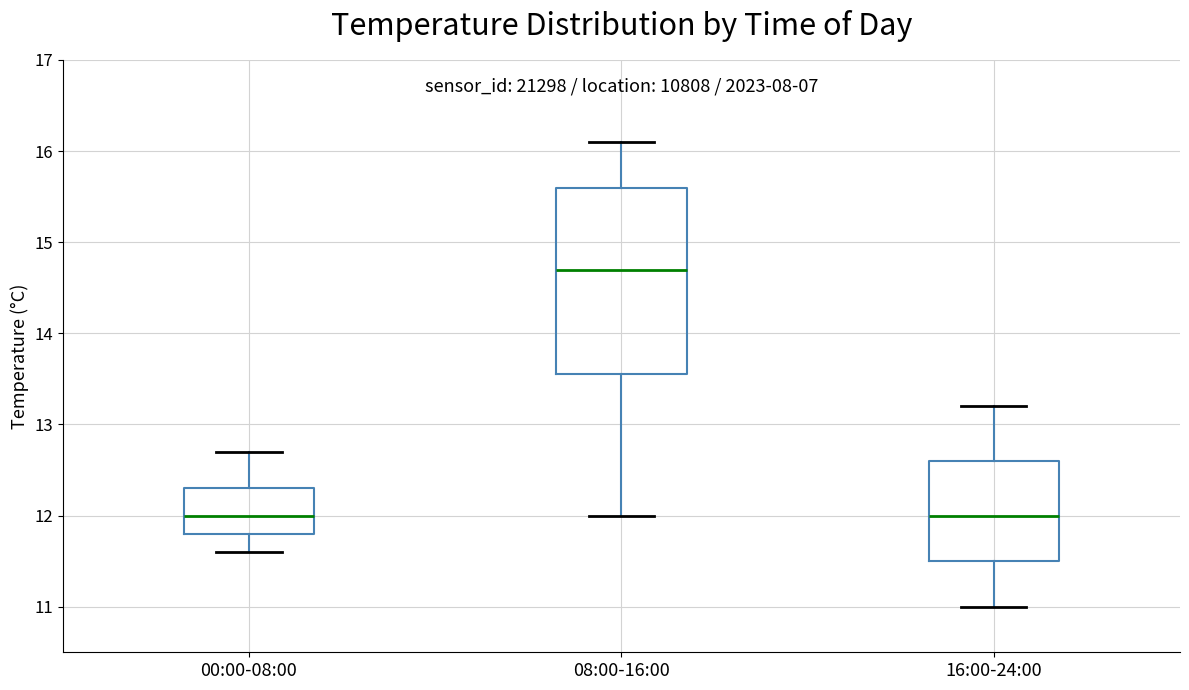

Where does the median line of the box for 08:00-16:00 sit on the y-axis? The values are not printed on the chart, so give them approximately, as read against the axis.

14.7